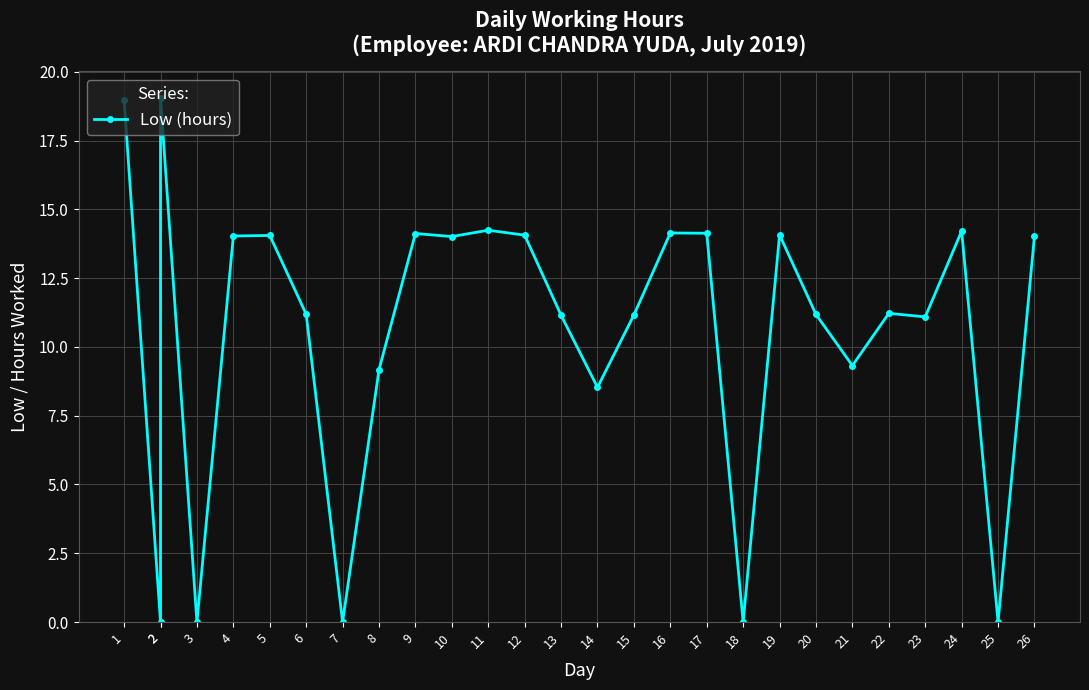

Does the chart have visible grid lines?

Yes